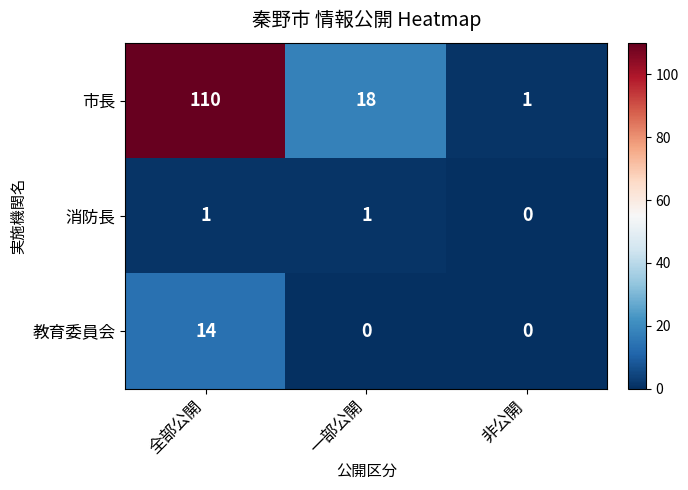

Which category has the highest value in the 教育委員会 series?

全部公開